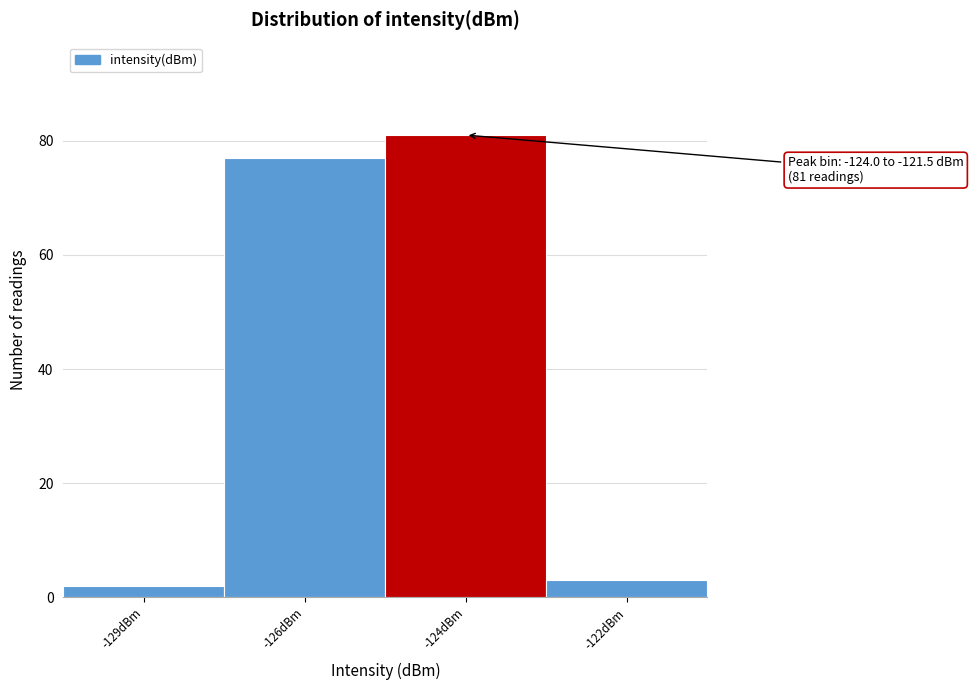

Reading right to left, extract all data points from this chart.

3	81	77	2